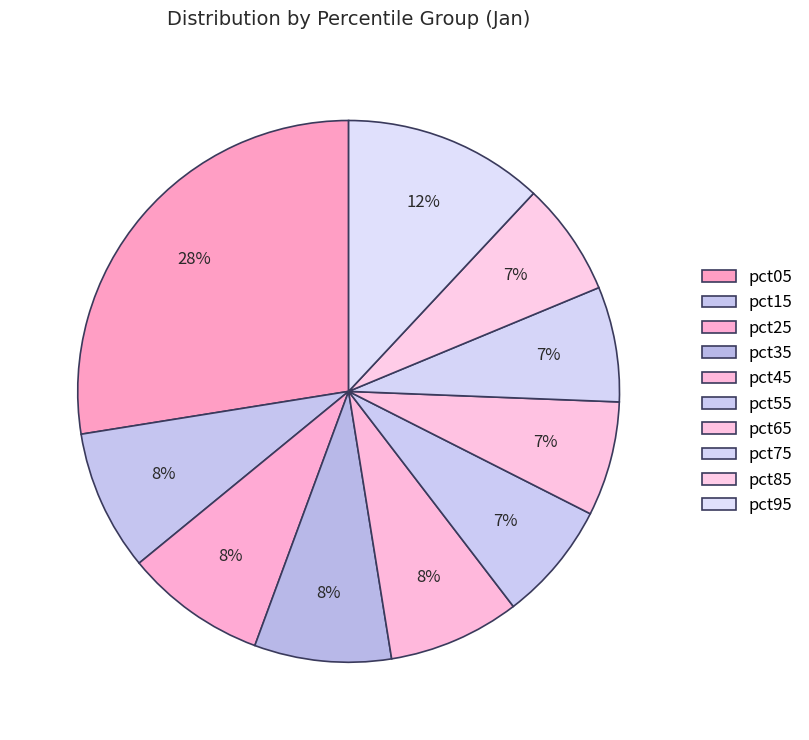

Count the number of slices in the pie.

10